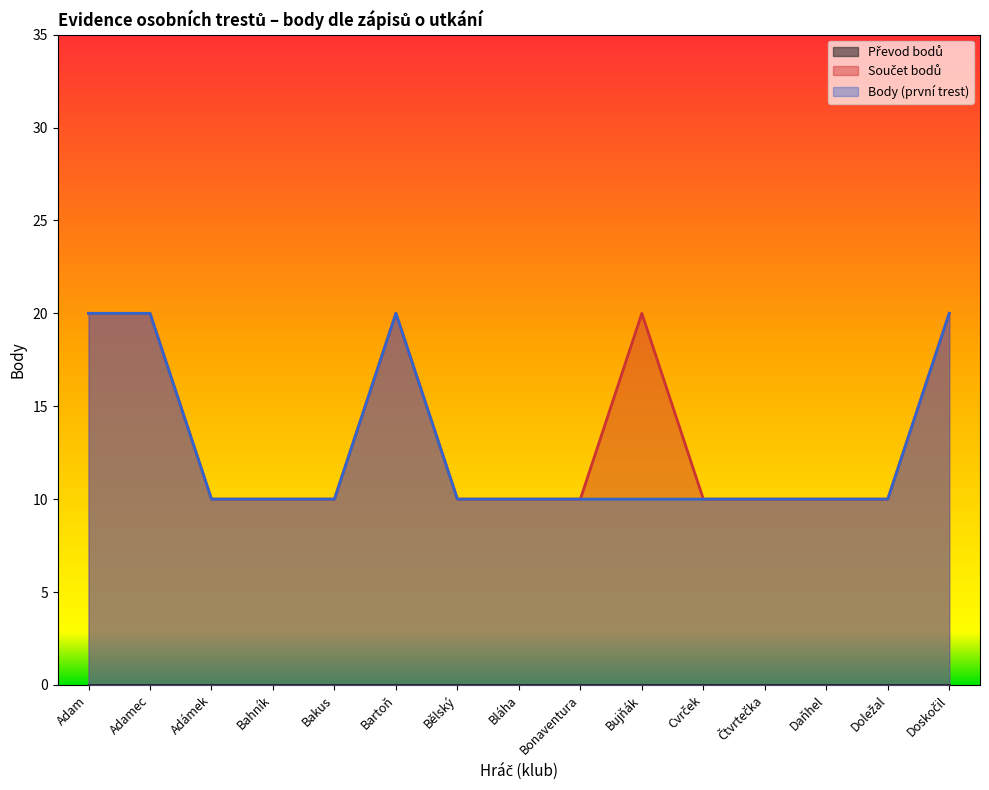

Where is the first local maximum for Součet bodů?

Bartoň